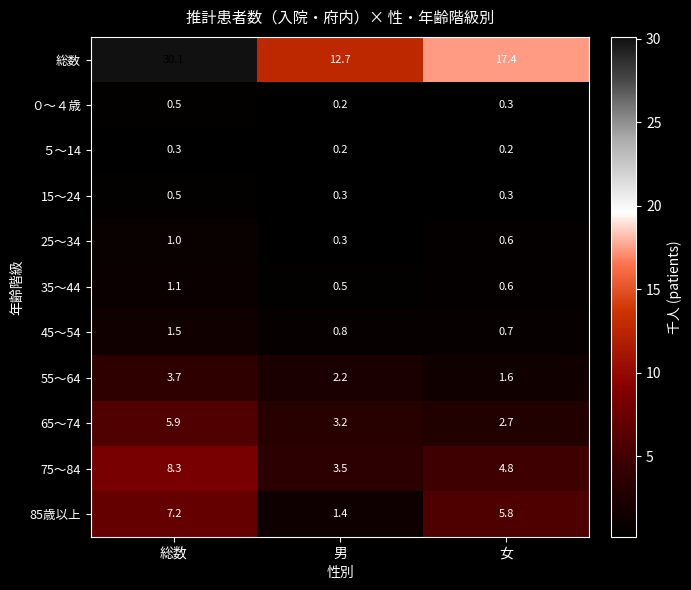

What is the sum of all 65～74 values?

11.8